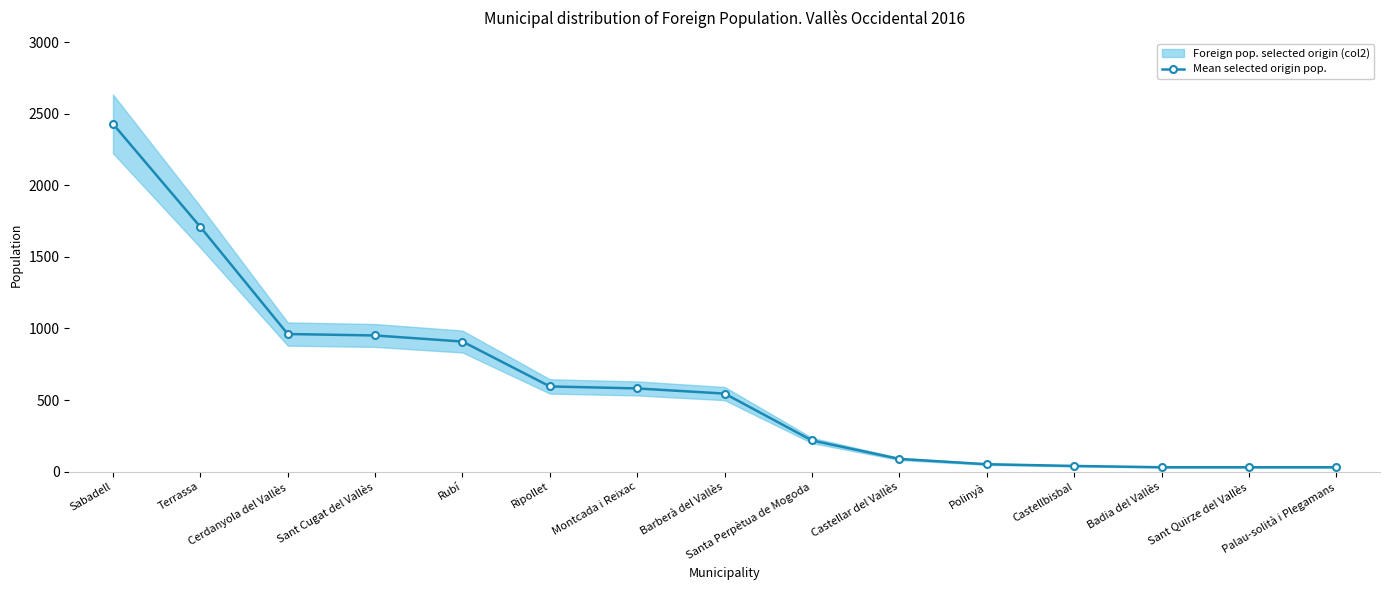

What is the sum of all values?

9168.0